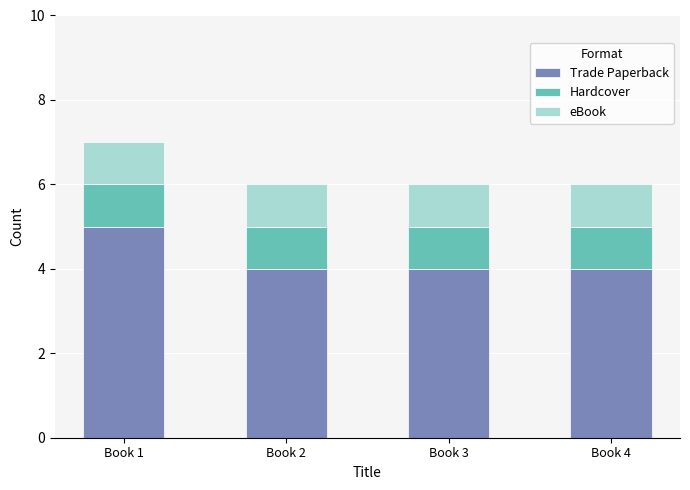

Reading right to left, transcribe the values for Trade Paperback.

4	4	4	5